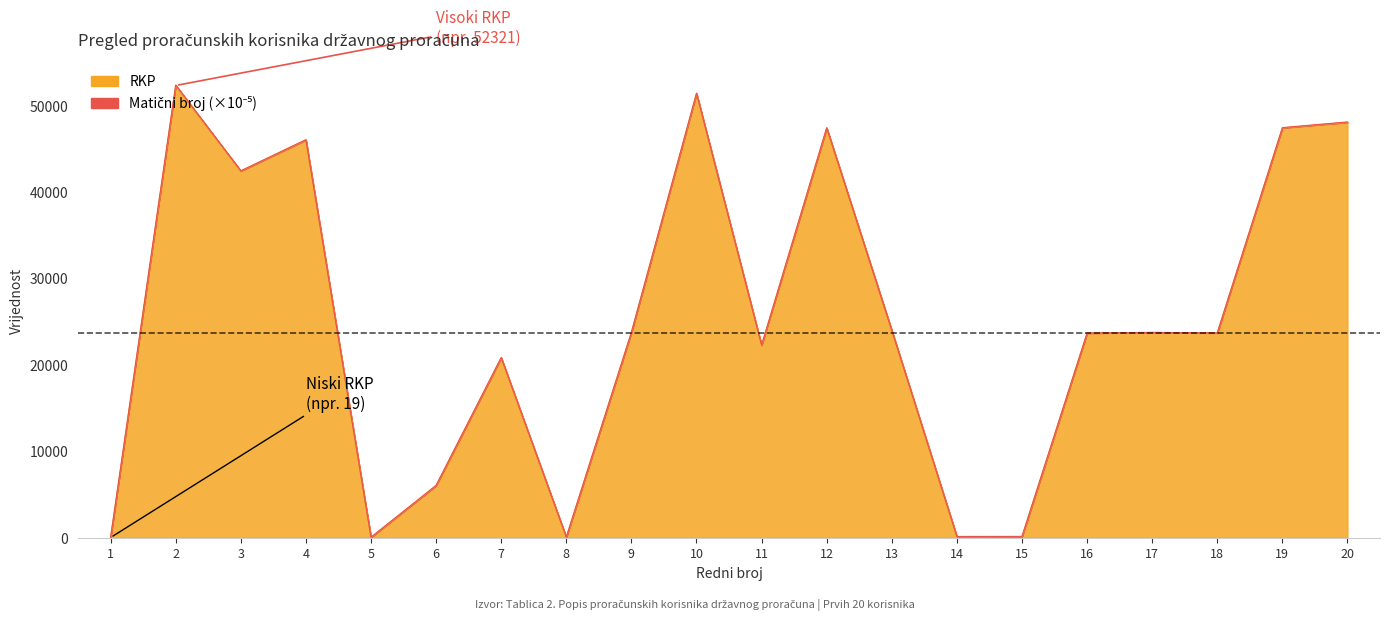

What is the minimum value shown in the chart?

19